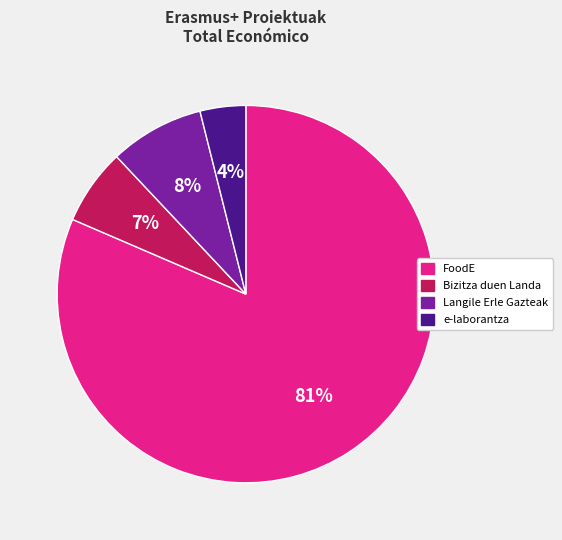

Which has a higher value, FoodE or Bizitza duen Landa?

FoodE